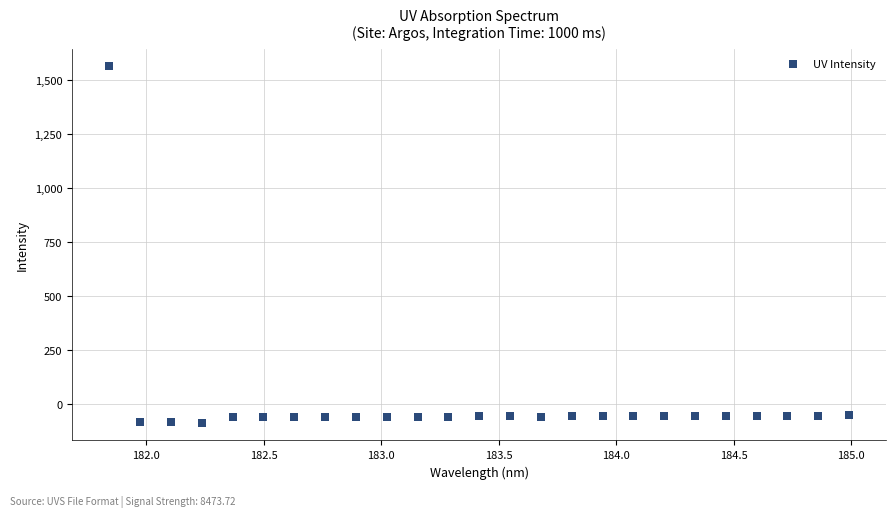

What is the range of Y values (max minus min)?

1648.6